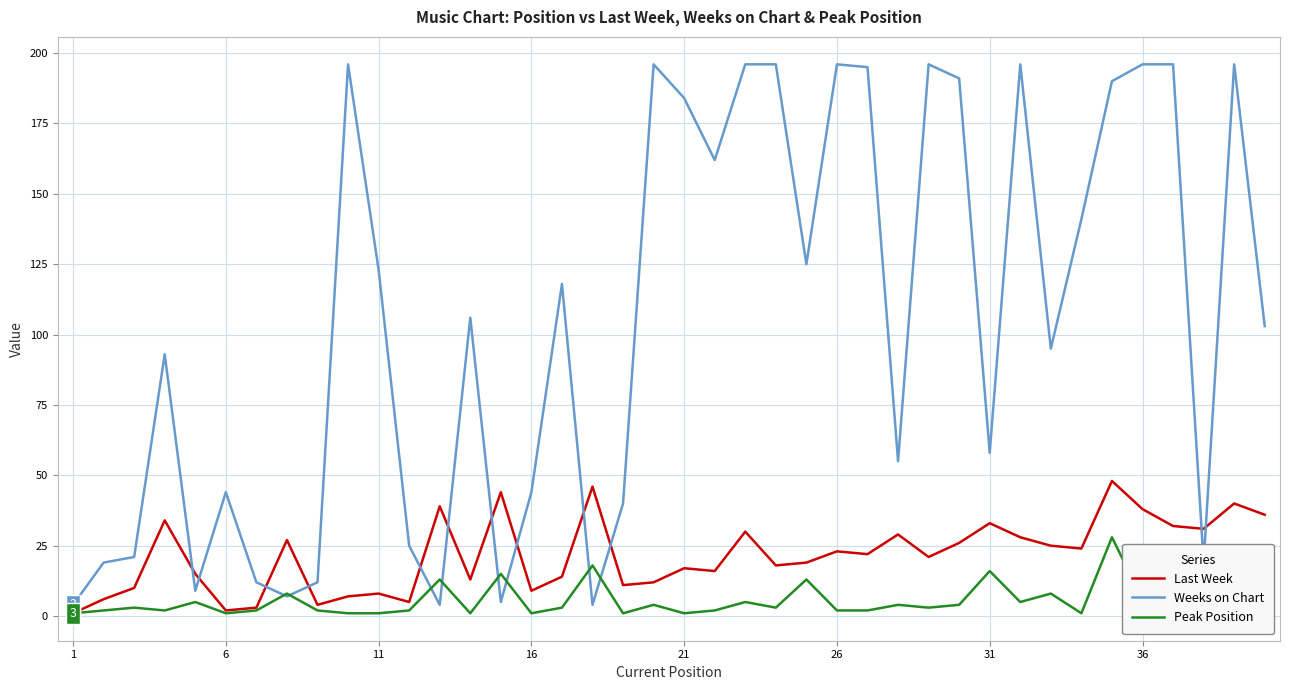

List the series in order of their peak value, highest first.

Weeks on Chart, Last Week, Peak Position